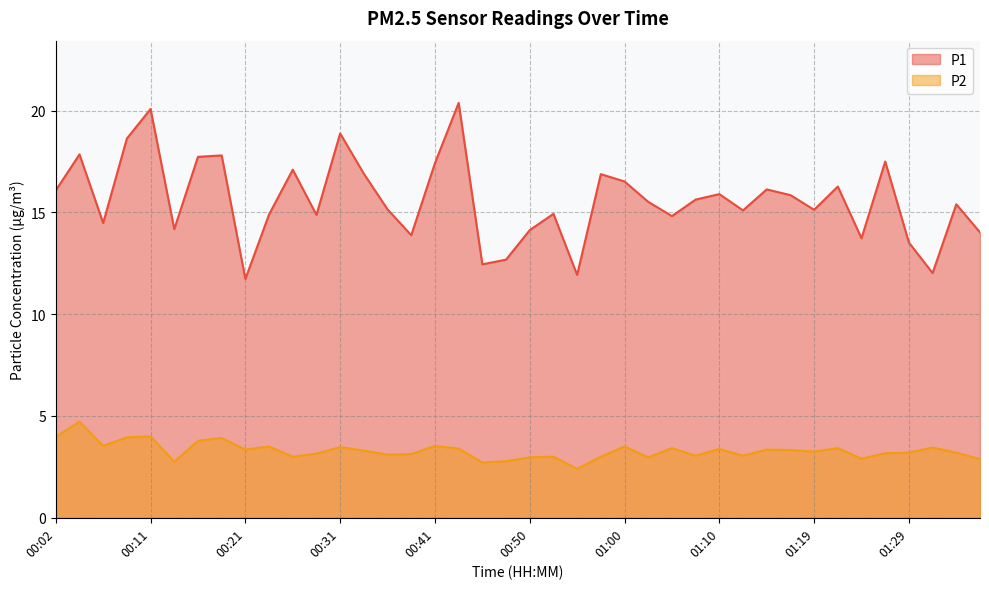

Which series has the largest total across all categories?

P1